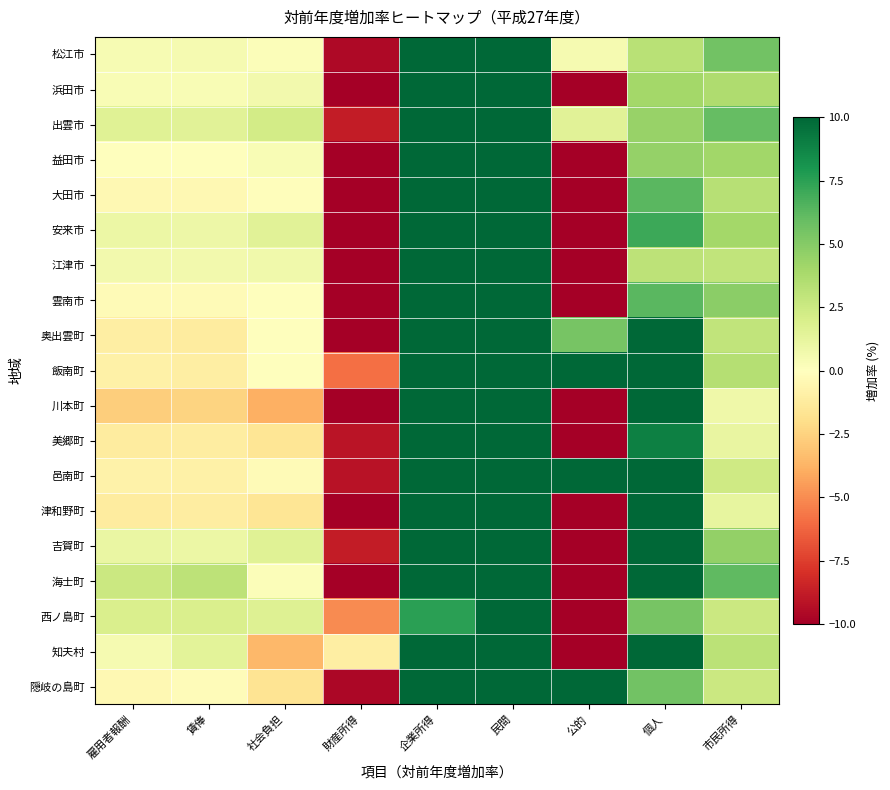

Reading left to right, extract all data points from this chart.

松江市: 雇用者報酬=0.5	賃俸=0.5	社会負担=0.2	財産所得=-9.5	企業所得=23.8	民間=35.4	公的=0.5	個人=3.2	市民所得=5.6
浜田市: 雇用者報酬=0.4	賃俸=0.3	社会負担=0.6	財産所得=-11.5	企業所得=21.2	民間=39.0	公的=-55.2	個人=4.0	市民所得=3.6
出雲市: 雇用者報酬=1.6	賃俸=1.5	社会負担=2.2	財産所得=-8.8	企業所得=24.3	民間=37.1	公的=1.5	個人=4.4	市民所得=5.9
益田市: 雇用者報酬=0.1	賃俸=0.0	社会負担=0.4	財産所得=-11.3	企業所得=26.1	民間=57.2	公的=-282.5	個人=4.5	市民所得=4.1
大田市: 雇用者報酬=-0.4	賃俸=-0.5	社会負担=-0.1	財産所得=-12.3	企業所得=24.6	民間=48.2	公的=-22.7	個人=6.3	市民所得=3.3
安来市: 雇用者報酬=1.0	賃俸=0.9	社会負担=1.5	財産所得=-10.4	企業所得=23.9	民間=60.9	公的=-123.8	個人=7.0	市民所得=4.1
江津市: 雇用者報酬=0.7	賃俸=0.7	社会負担=0.7	財産所得=-11.0	企業所得=17.3	民間=44.3	公的=-69.3	個人=3.1	市民所得=2.9
雲南市: 雇用者報酬=-0.3	賃俸=-0.3	社会負担=0.0	財産所得=-10.9	企業所得=25.1	民間=45.4	公的=-86.3	個人=6.3	市民所得=4.8
奥出雲町: 雇用者報酬=-1.0	賃俸=-1.2	社会負担=0.0	財産所得=-12.5	企業所得=19.6	民間=27.7	公的=5.4	個人=12.3	市民所得=2.9
飯南町: 雇用者報酬=-0.9	賃俸=-1.0	社会負担=-0.0	財産所得=-5.9	企業所得=33.3	民間=89.1	公的=201.9	個人=13.0	市民所得=3.4
川本町: 雇用者報酬=-2.7	賃俸=-2.5	社会負担=-3.9	財産所得=-10.4	企業所得=20.5	民間=41.1	公的=-25.3	個人=10.1	市民所得=0.9
美郷町: 雇用者報酬=-1.2	賃俸=-1.1	社会負担=-1.6	財産所得=-9.1	企業所得=15.9	民間=53.7	公的=-51.9	個人=9.0	市民所得=1.2
邑南町: 雇用者報酬=-0.8	賃俸=-0.9	社会負担=-0.2	財産所得=-9.2	企業所得=20.6	民間=32.5	公的=60.2	個人=13.4	市民所得=2.4
津和野町: 雇用者報酬=-1.2	賃俸=-1.2	社会負担=-1.6	財産所得=-10.3	企業所得=17.6	民間=40.2	公的=-10.0	個人=10.0	市民所得=1.2
吉賀町: 雇用者報酬=1.1	賃俸=1.0	社会負担=1.6	財産所得=-8.8	企業所得=28.1	民間=78.9	公的=-72.8	個人=14.1	市民所得=4.5
海士町: 雇用者報酬=2.6	賃俸=3.0	社会負担=0.2	財産所得=-17.8	企業所得=27.0	民間=68.7	公的=-13.5	個人=12.8	市民所得=6.1
西ノ島町: 雇用者報酬=1.9	賃俸=1.9	社会負担=1.7	財産所得=-5.0	企業所得=7.5	民間=17.7	公的=-197.1	個人=5.5	市民所得=2.5
知夫村: 雇用者報酬=0.5	賃俸=1.4	社会負担=-3.5	財産所得=-1.1	企業所得=17.0	民間=203.2	公的=-184.6	個人=16.1	市民所得=3.1
隠岐の島町: 雇用者報酬=-0.4	賃俸=-0.2	社会負担=-1.7	財産所得=-9.7	企業所得=17.0	民間=47.8	公的=24.3	個人=5.6	市民所得=2.6